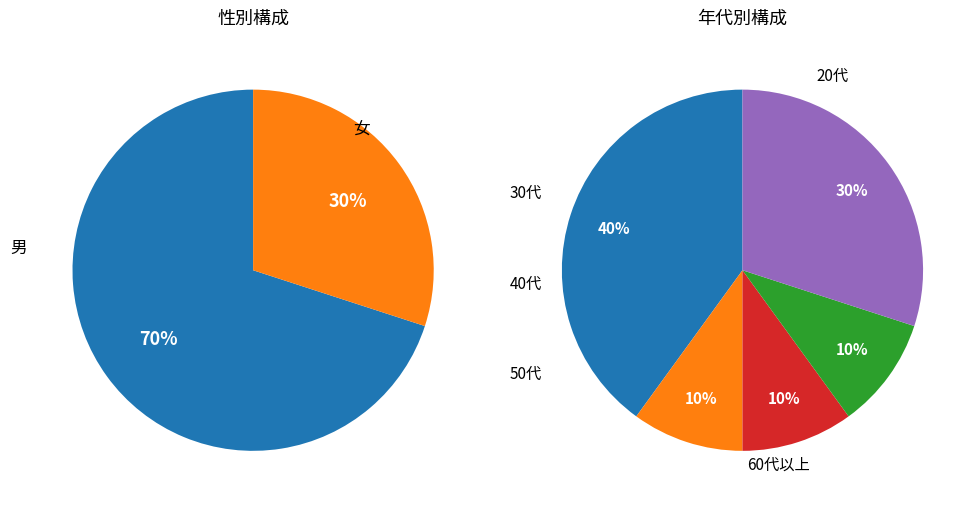

To the nearest percent, what is the difference between the 男 and 女 slice percentages?

40%